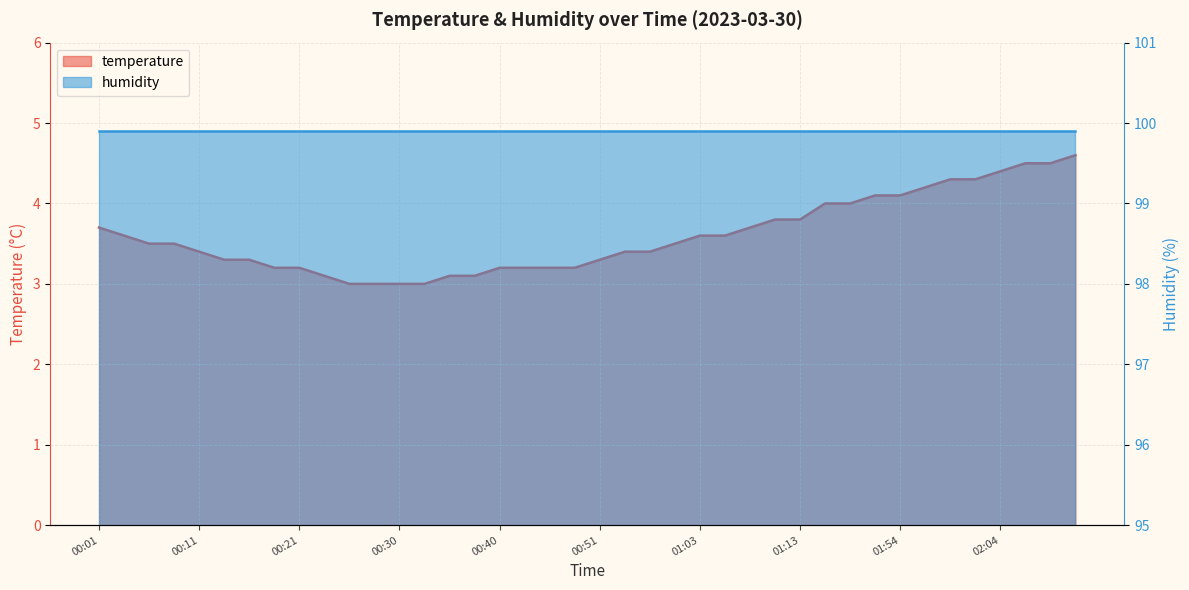

How many values exceed 3?

36